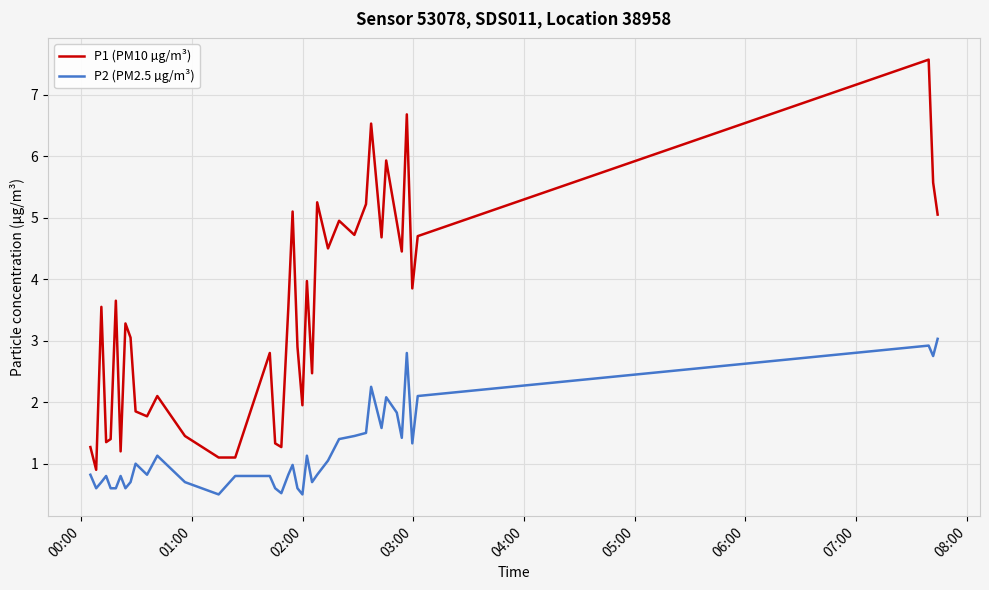

In P1 (PM10 µg/m³), how many points are higher than both neighbors (excluding endpoints)?

13